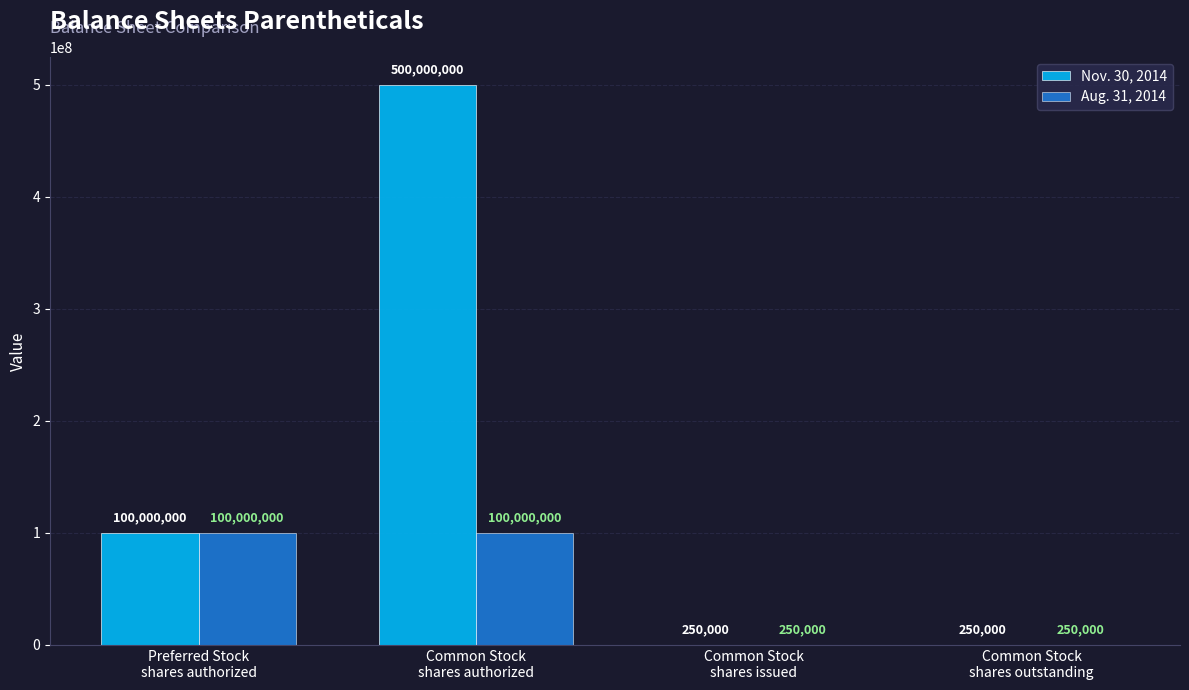

True or false: Aug. 31, 2014 has a value of 40809547 at Preferred Stock
shares authorized.

False